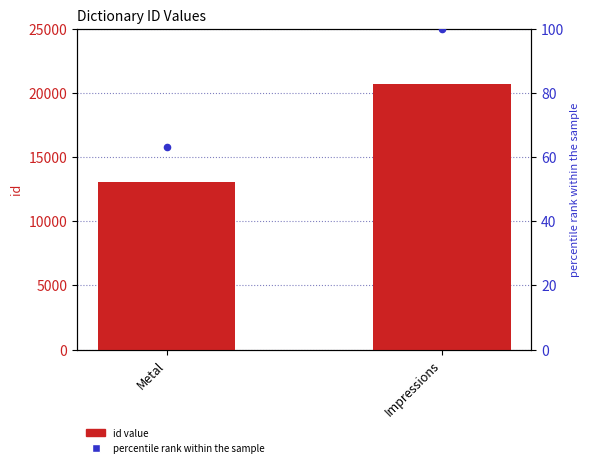

Which series contains the highest Y value?

id value